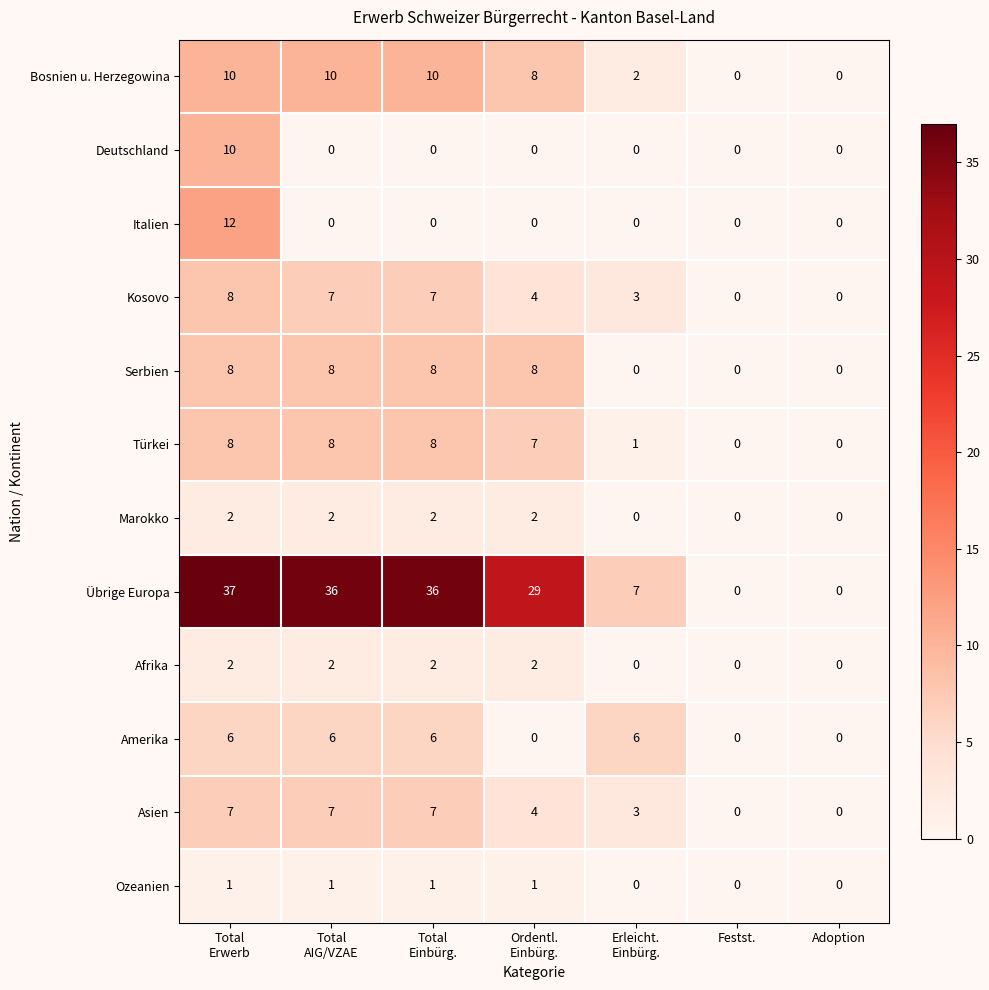

The value of Serbien at Festst. is 0. True or false?

True